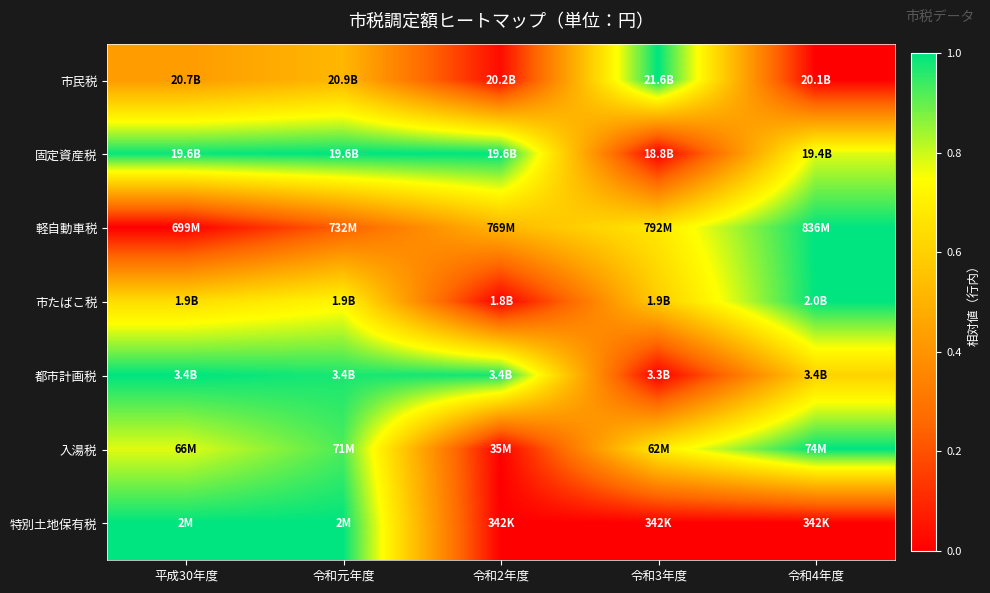

Which series has the largest range (max minus min)?

市民税